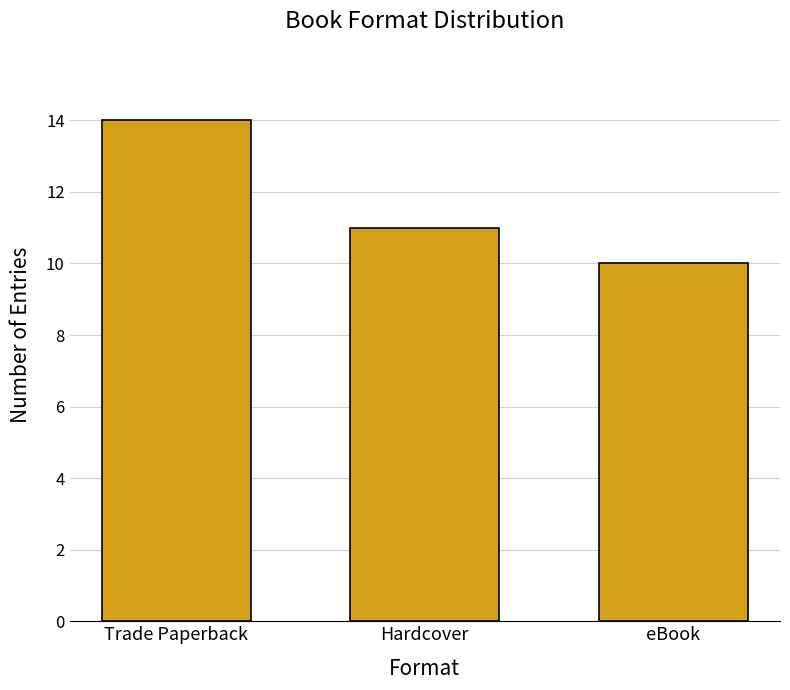

Which label corresponds to the largest value in the chart?

Trade Paperback